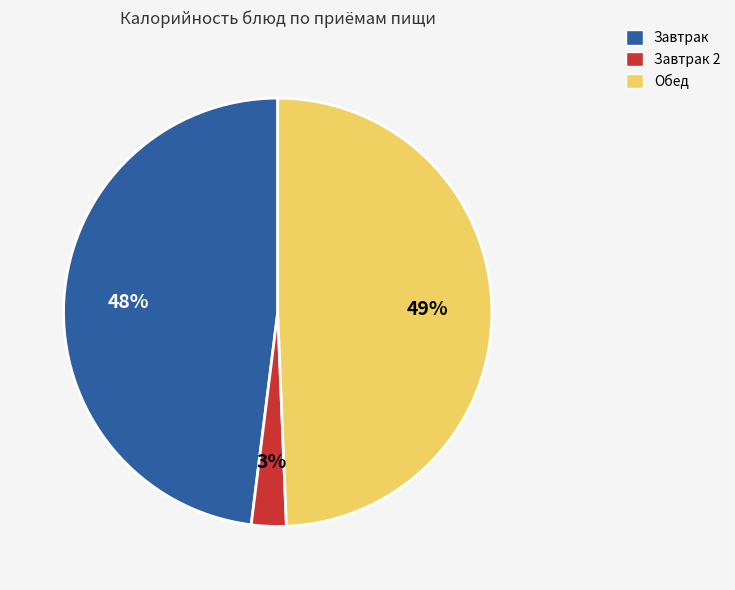

Approximately how many times larger is the value at Завтрак compared to Обед?

1.0